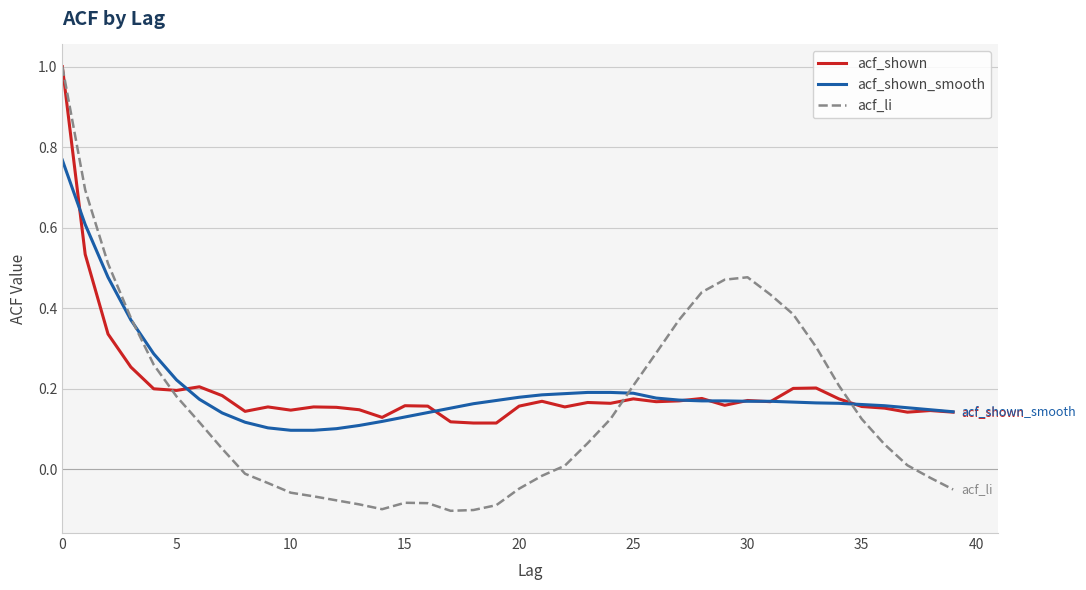

Which series has the largest range (max minus min)?

acf_li